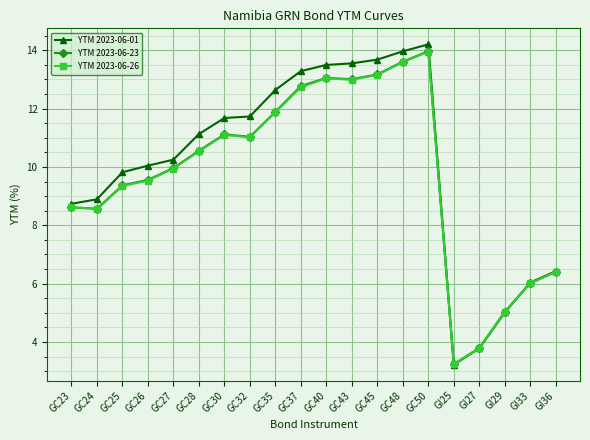

In YTM 2023-06-01, how many points are lower than both neighbors (excluding endpoints)?

1